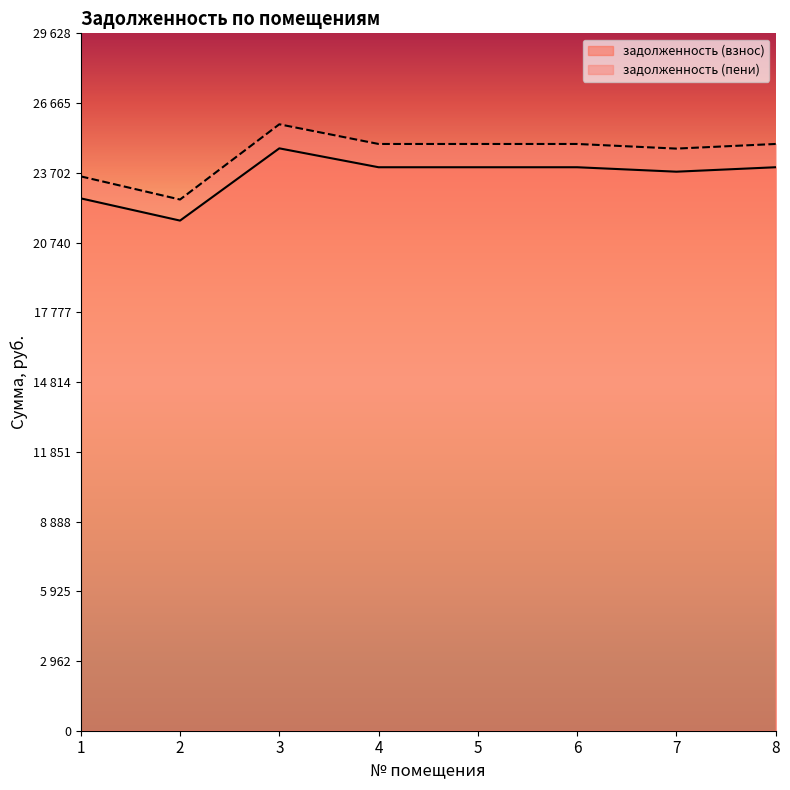

In задолженность (взнос), how many points are higher than both neighbors (excluding endpoints)?

1